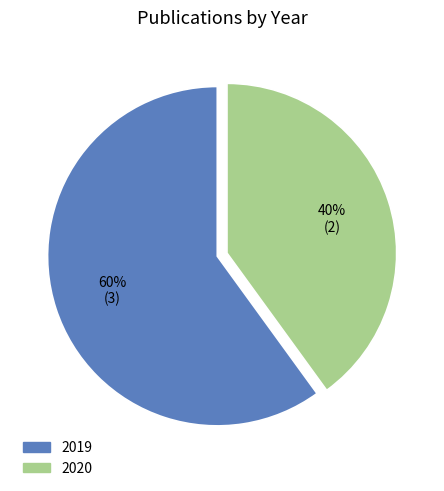

Count the number of slices in the pie.

2